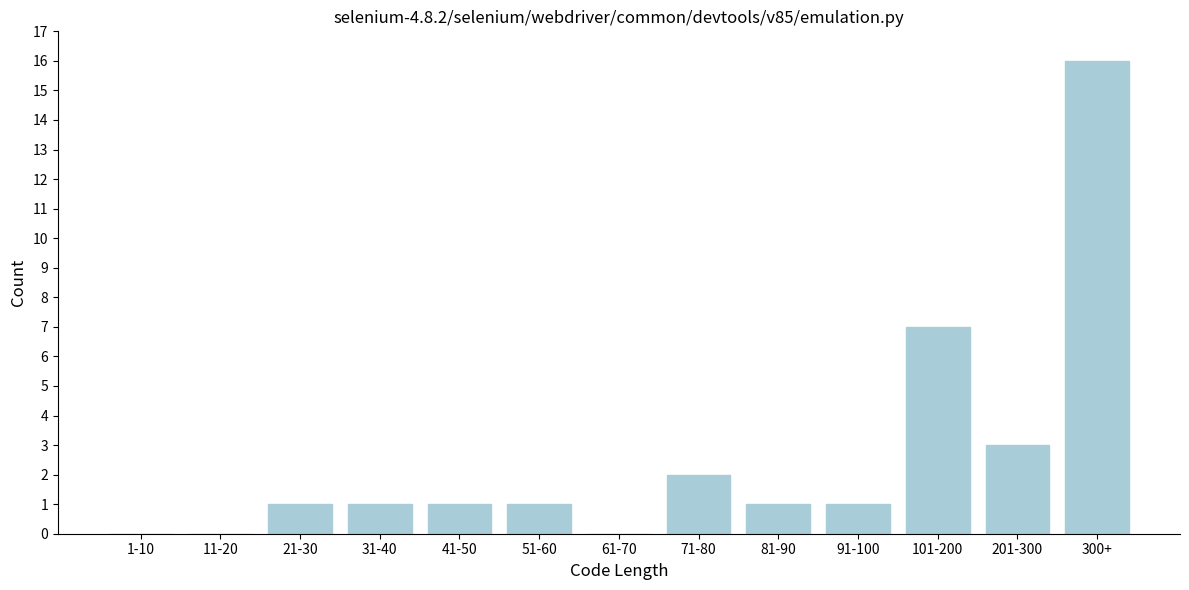

Reading left to right, extract all data points from this chart.

1-10=0	11-20=0	21-30=1	31-40=1	41-50=1	51-60=1	61-70=0	71-80=2	81-90=1	91-100=1	101-200=7	201-300=3	300+=16